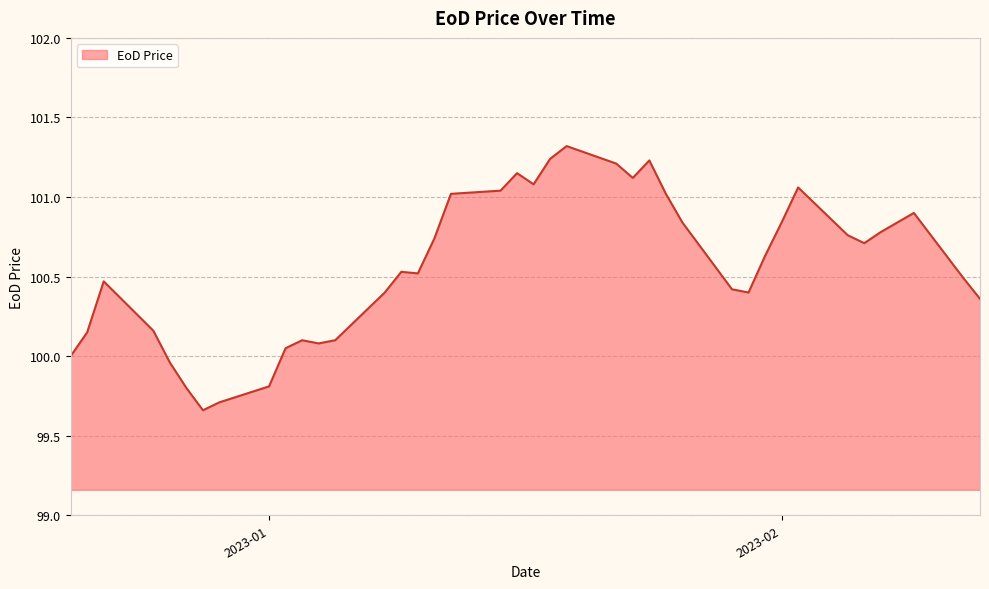

What is the greatest value displayed?

101.3